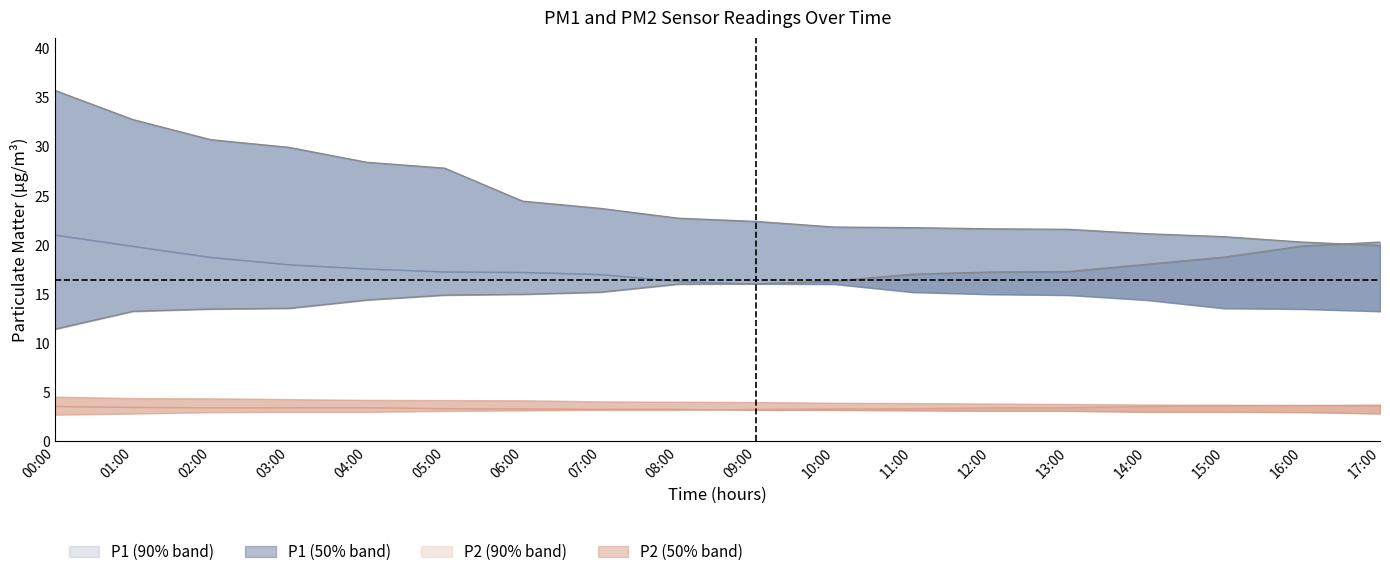

Reading left to right, extract all data points from this chart.

P1_upper: 35.8	32.8	30.7	29.9	28.4	27.8	24.5	23.7	22.7	22.4	21.8	21.8	21.6	21.6	21.1	20.9	20.3	19.9
P1_mid: 21.1	19.9	18.8	18.0	17.6	17.3	17.2	17.0	16.3	16.1	16.0	15.2	15.0	14.9	14.4	13.6	13.5	13.2
P1_lower: 11.4	13.2	13.5	13.6	14.4	14.9	15.0	15.2	16.0	16.1	16.3	17.0	17.2	17.3	18.0	18.8	19.9	20.3
P2_upper: 4.5	4.4	4.4	4.3	4.2	4.2	4.2	4.1	4.0	4.0	3.9	3.9	3.9	3.8	3.8	3.7	3.7	3.7
P2_mid: 3.6	3.5	3.5	3.5	3.5	3.4	3.4	3.3	3.3	3.2	3.2	3.1	3.1	3.1	3.0	3.0	3.0	2.8
P2_lower: 2.7	2.8	3.0	3.0	3.0	3.1	3.1	3.2	3.2	3.3	3.4	3.4	3.5	3.5	3.6	3.7	3.7	3.8